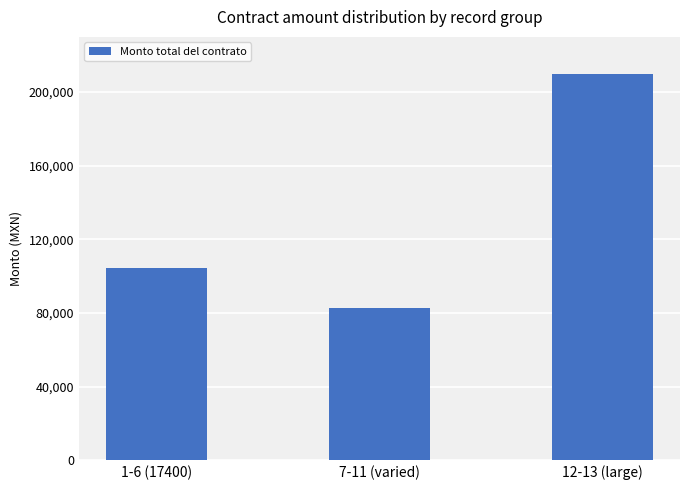

The value at 7-11 (varied) is 82775.7. True or false?

True